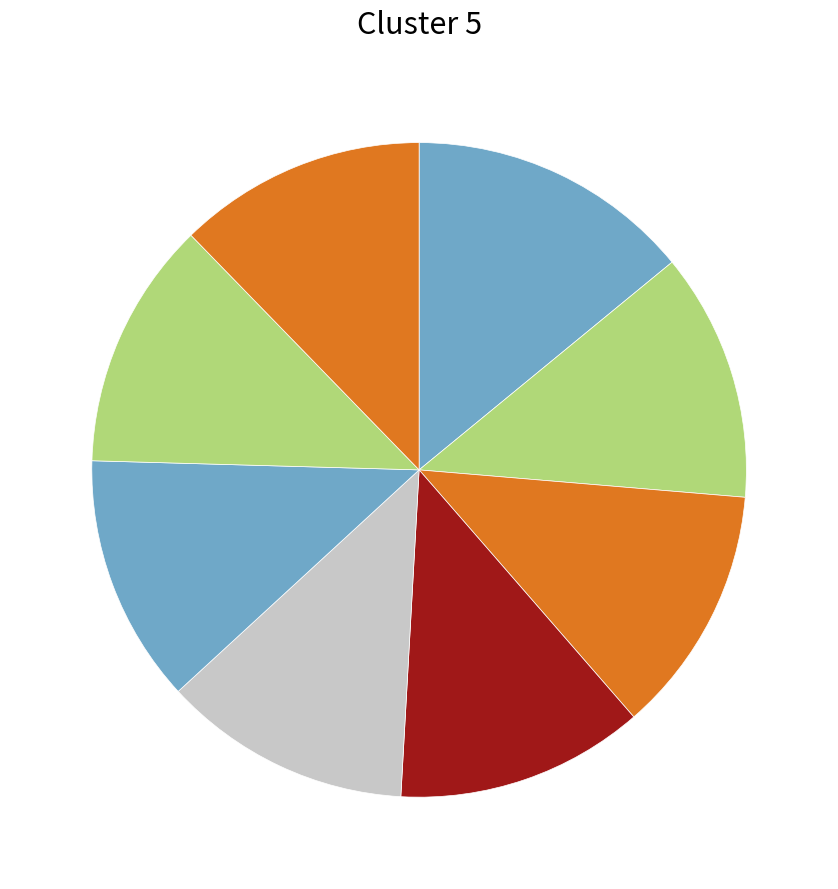

To the nearest percent, what is the difference between the largest and smallest slice percentages?

2%